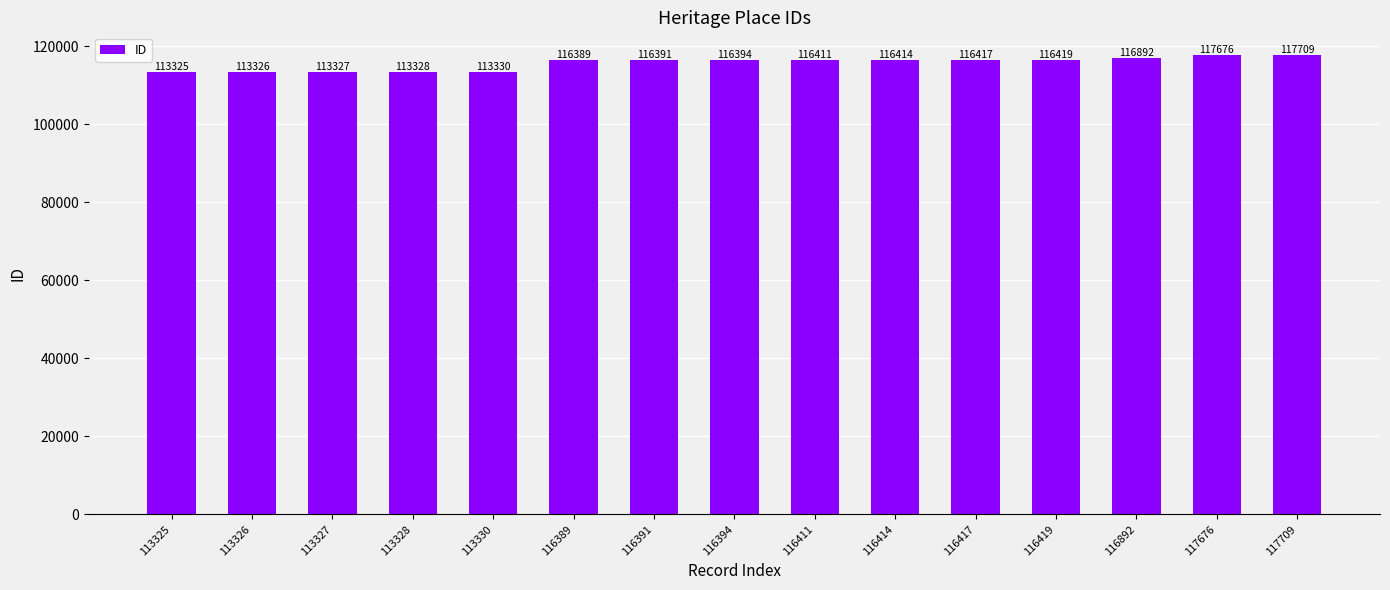

Rank the categories by value from lowest to highest.

113325, 113326, 113327, 113328, 113330, 116389, 116391, 116394, 116411, 116414, 116417, 116419, 116892, 117676, 117709